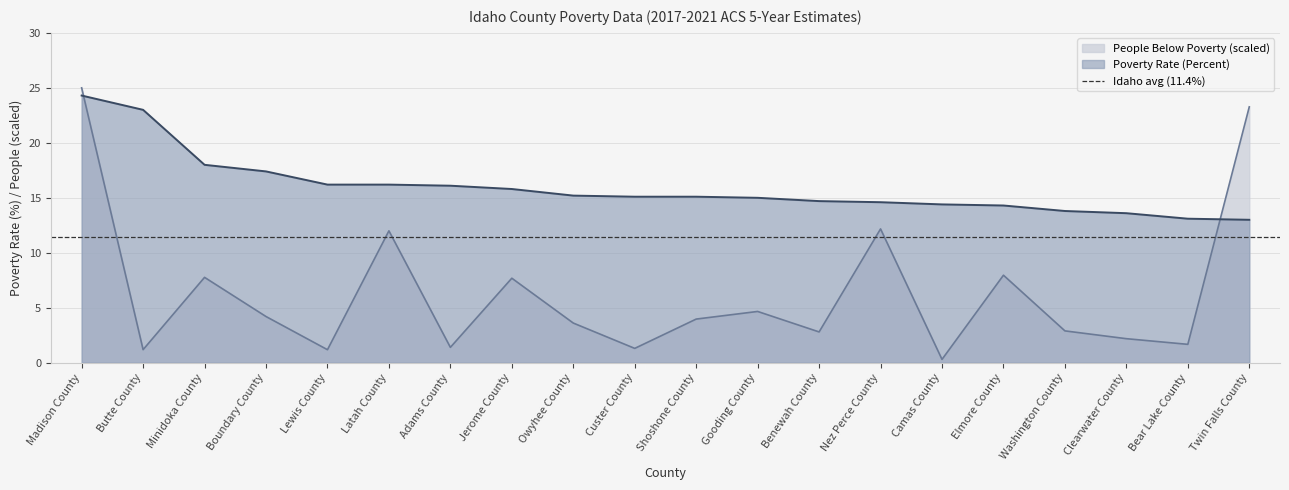

Where is the first local minimum for People Below Poverty?

Butte County